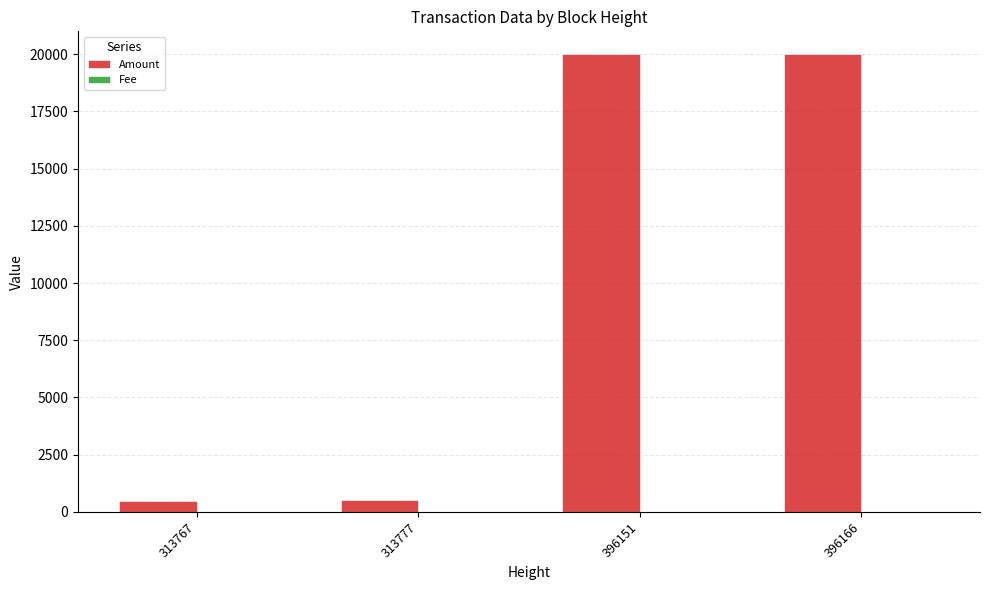

What is the sum of all Amount values?

40998